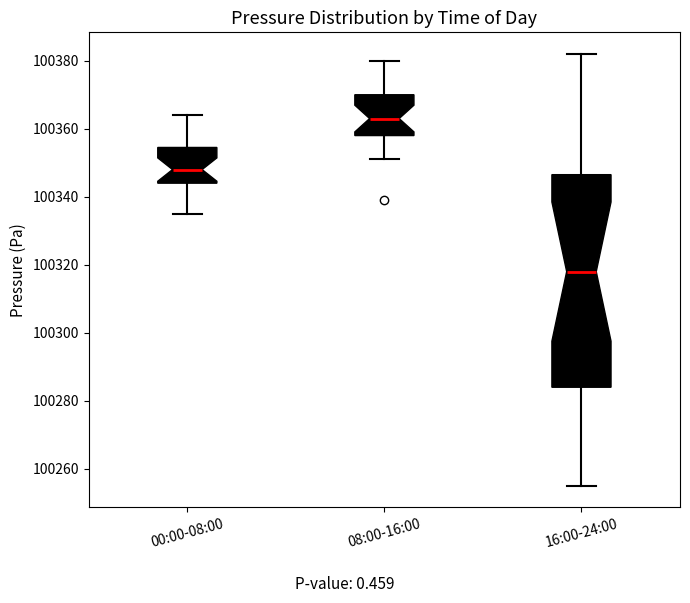

Reading left to right, transcribe this box plot: for each box, give where its median line is, the range the box spans, and where its two whiskers end, as read against the y-axis. The values are not printed on the chart, so give them approximately, as read against the axis.

00:00-08:00: median 100348, box 100344 to 100354, whiskers 100336 to 100364
08:00-16:00: median 100364, box 100358 to 100370, whiskers 100352 to 100380
16:00-24:00: median 100318, box 100284 to 100346, whiskers 100256 to 100382